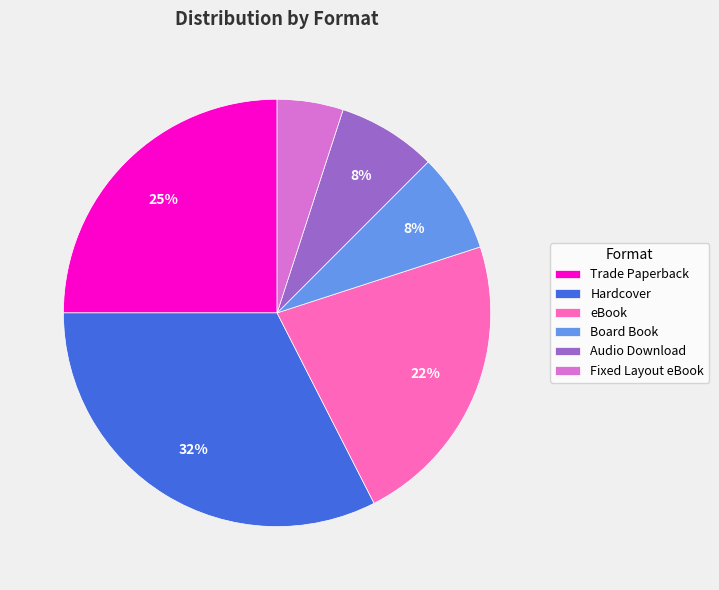

To the nearest percent, what percentage of the pie is Board Book?

8%